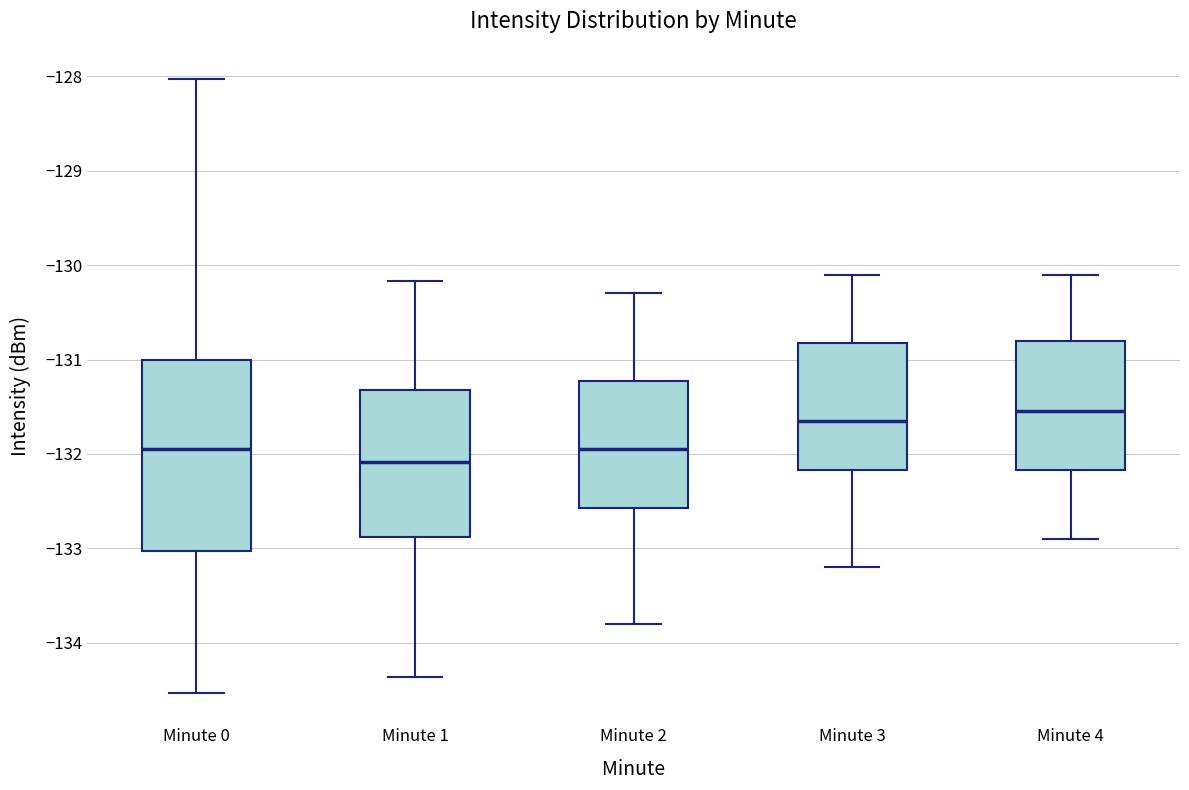

Which box has the lowest median line?

Minute 1